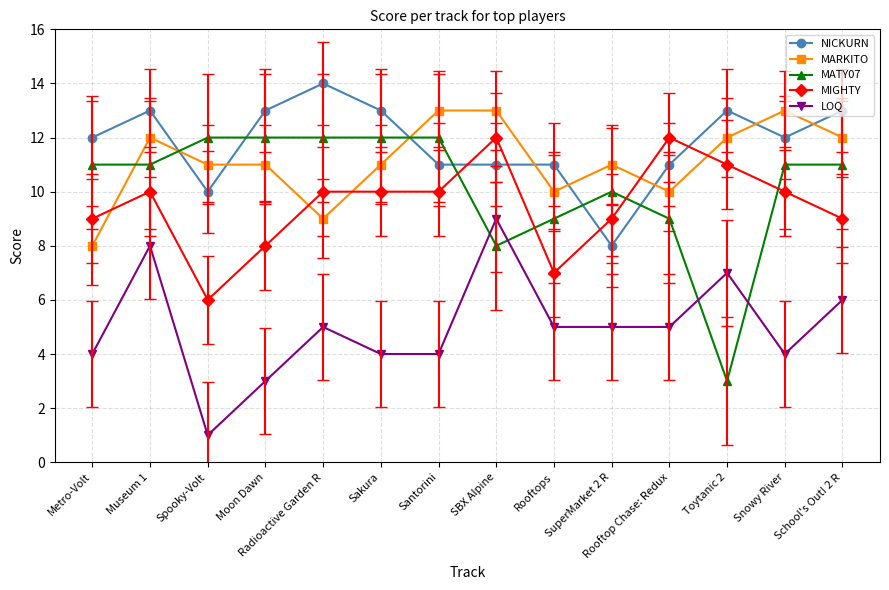

What is the maximum value shown in the chart?

14